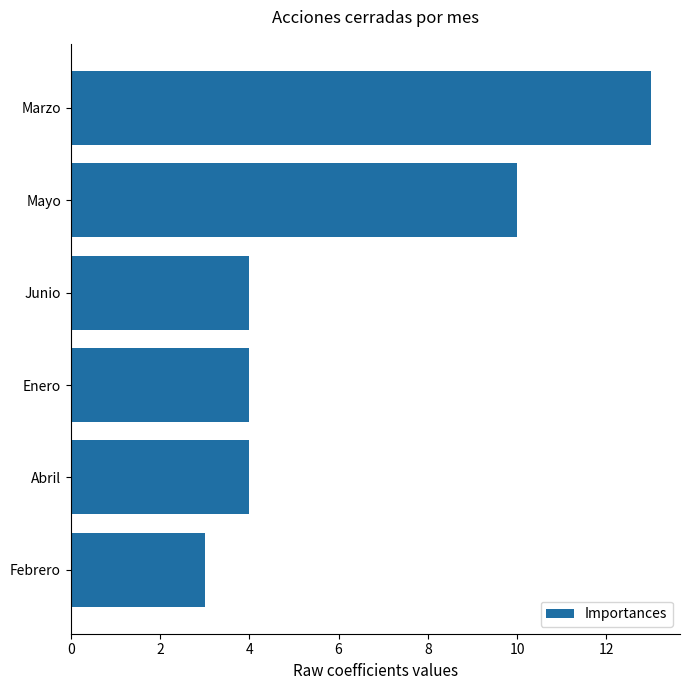

Is it true that the value at Enero is 4?

True